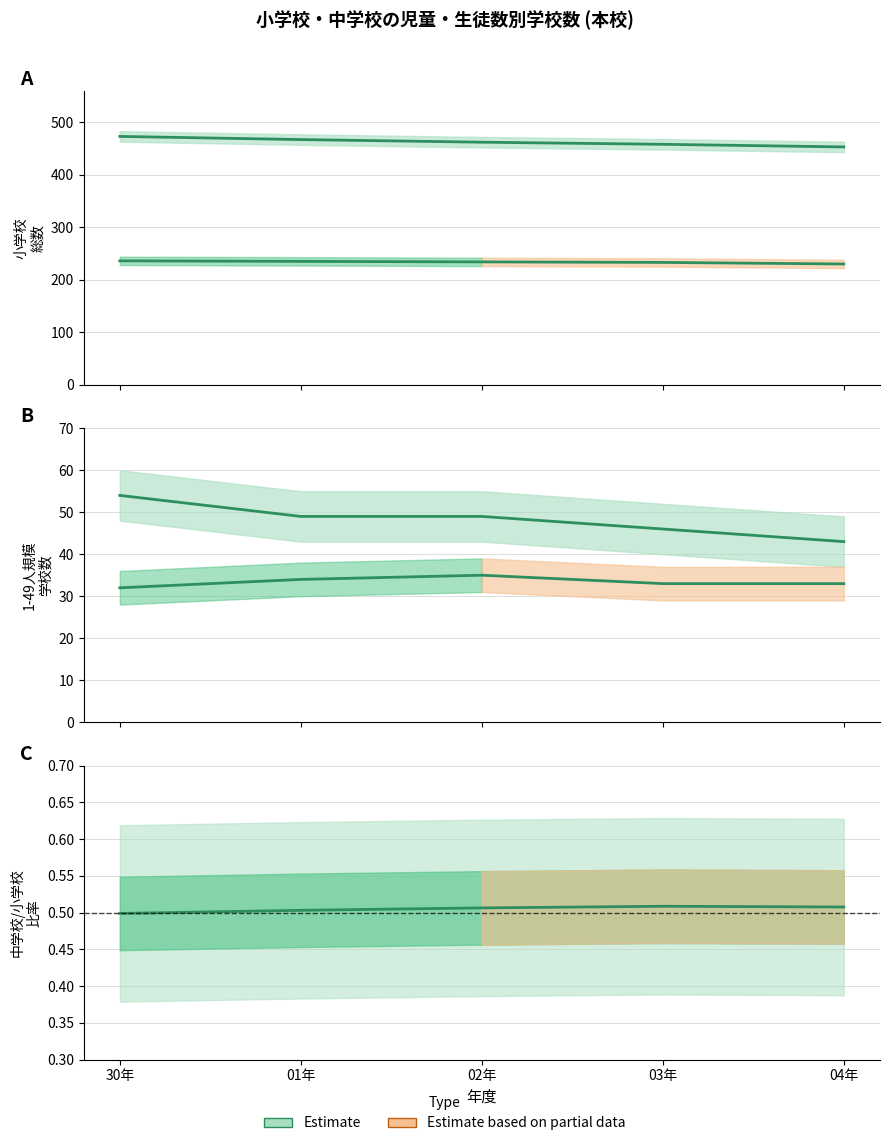

What is the label of the 5th point from the right?

30年